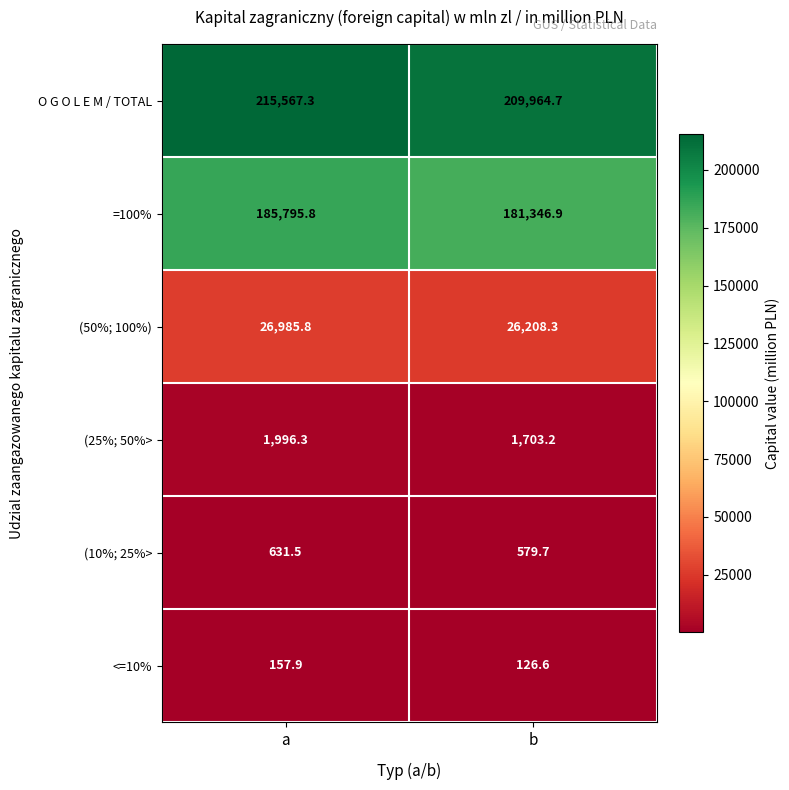

What is the sum of the =100% values at a and b?

367142.7